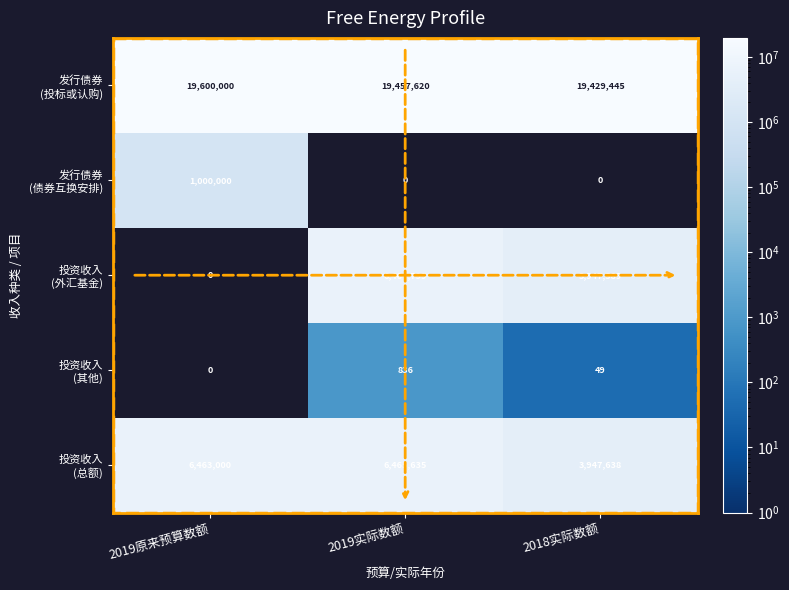

At which category is the sum across all series the highest?

2019实际数额